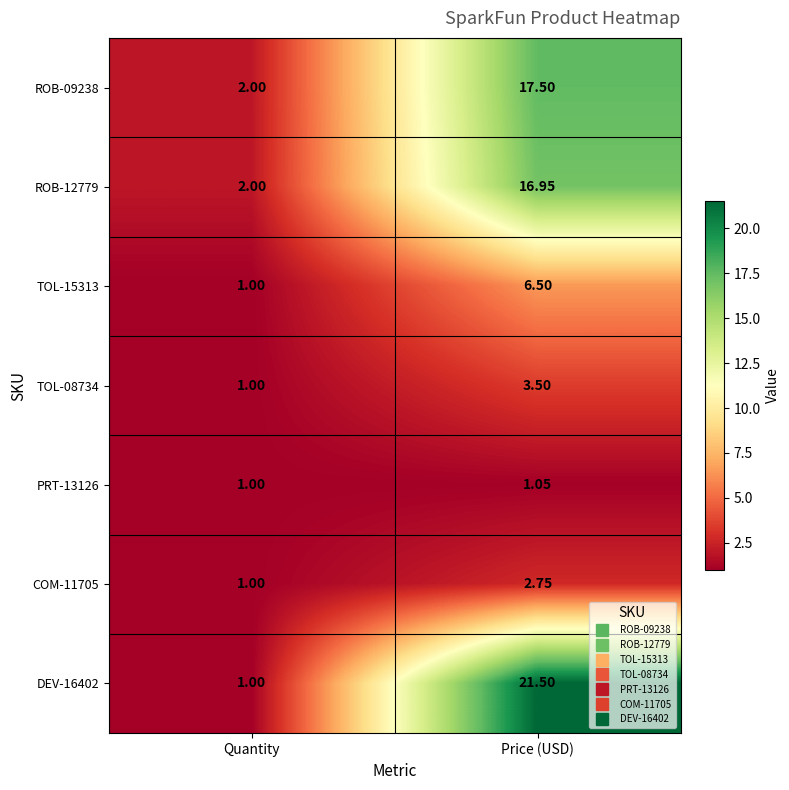

Between Quantity and Price (USD), which series saw the biggest shift?

DEV-16402